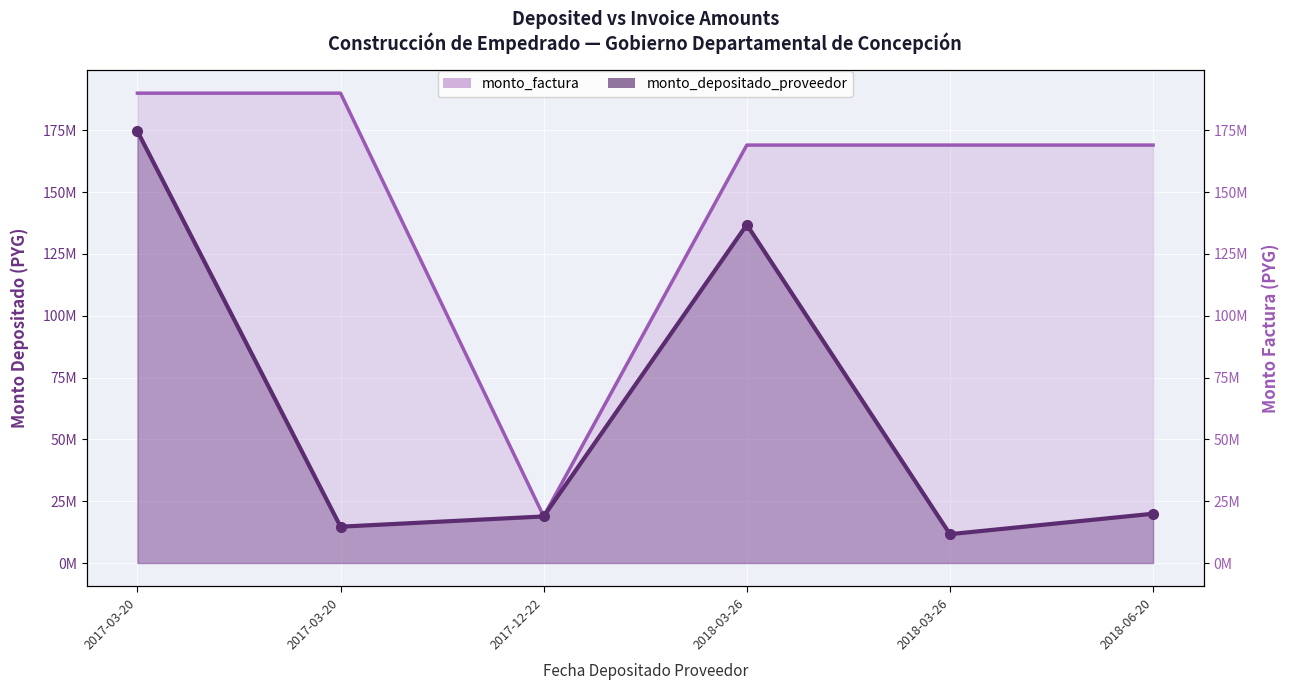

What is the approximate value of monto_depositado_proveedor at 2018-06-20, to the nearest 100?

19927300